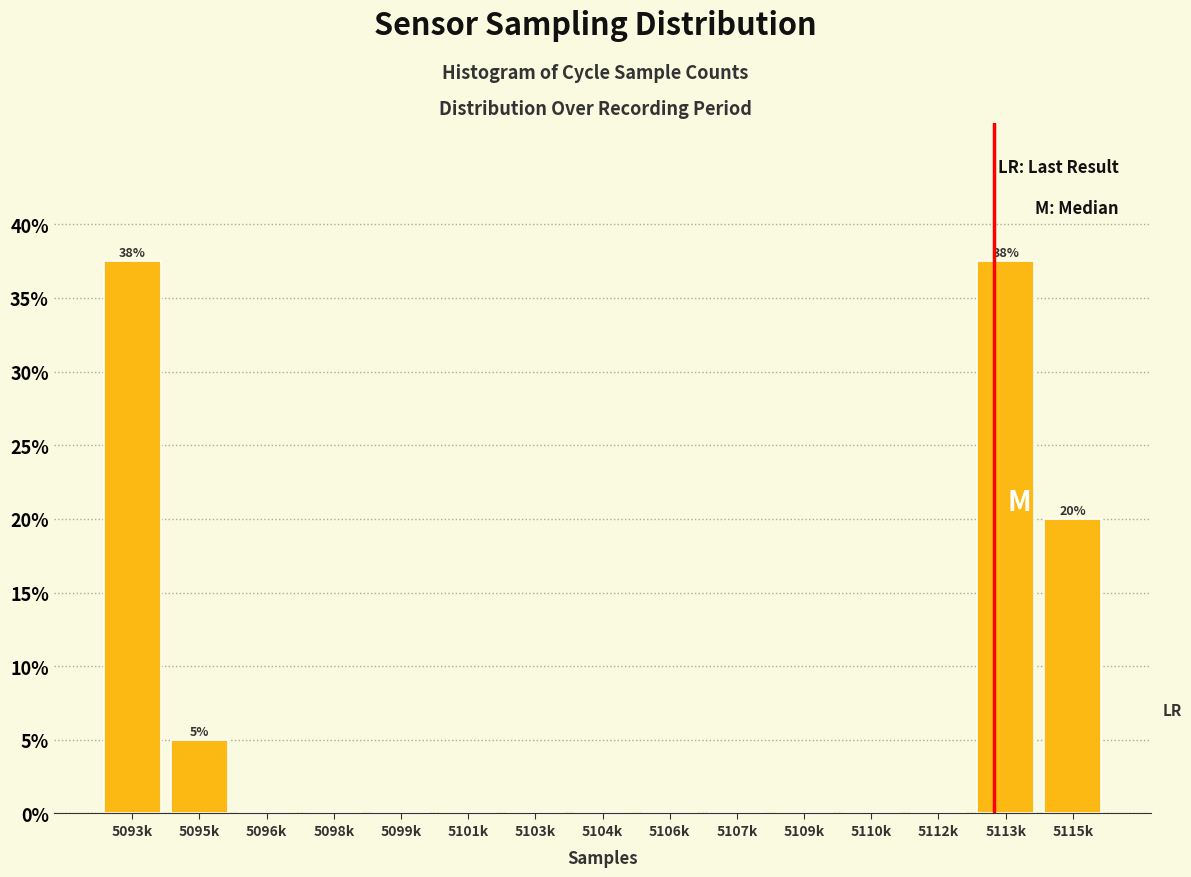

Reading left to right, what are all the values shown in this chart?

5093k=37.5	5095k=5.0	5096k=0.0	5098k=0.0	5099k=0.0	5101k=0.0	5103k=0.0	5104k=0.0	5106k=0.0	5107k=0.0	5109k=0.0	5110k=0.0	5112k=0.0	5113k=37.5	5115k=20.0